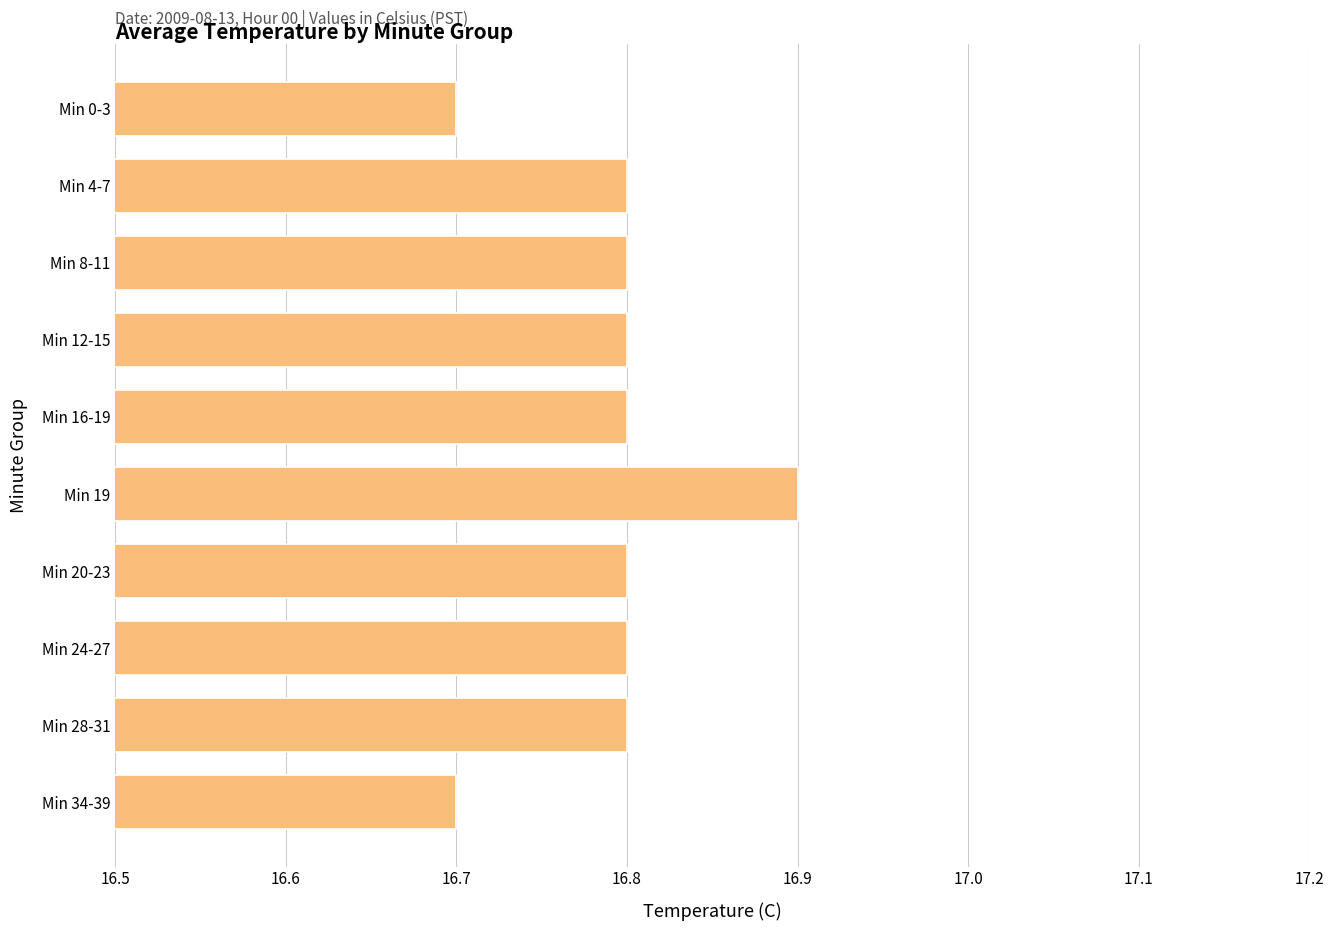

Which has a higher value, Min 12-15 or Min 0-3?

Min 12-15